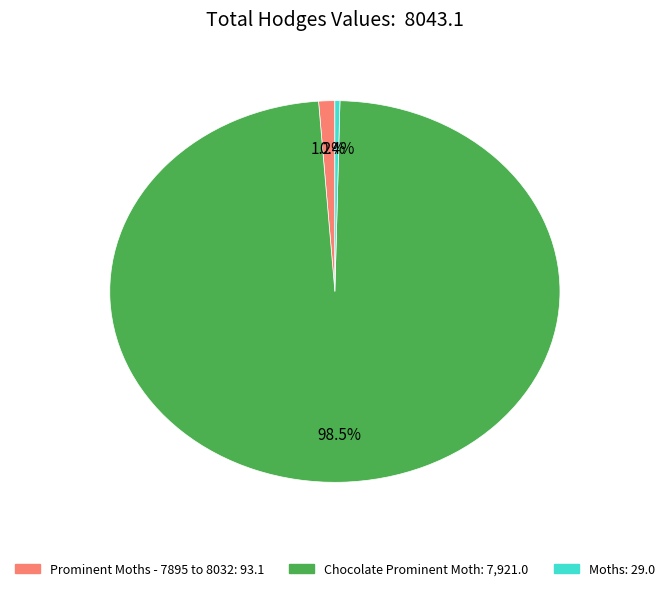

How many segments does this pie chart have?

3